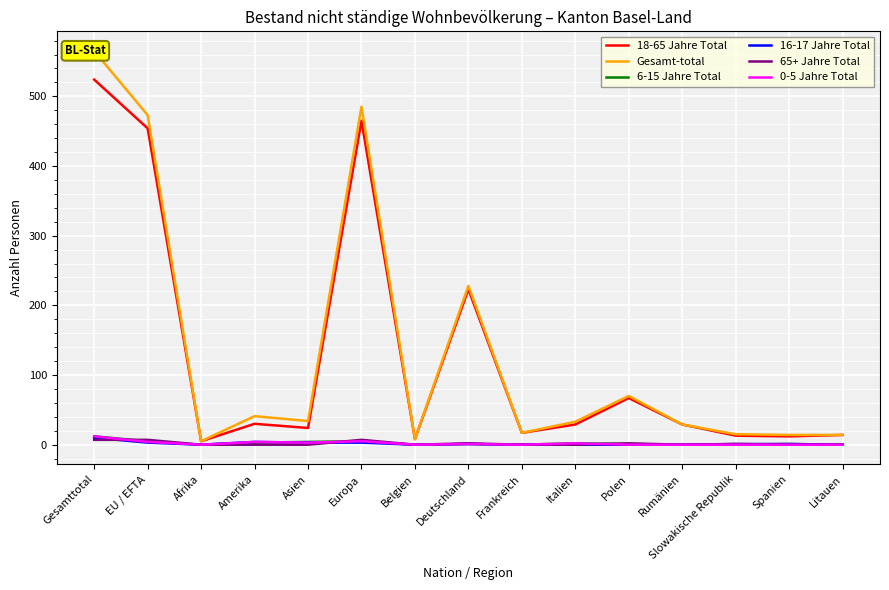

What is the total value across all series at Italien?

66